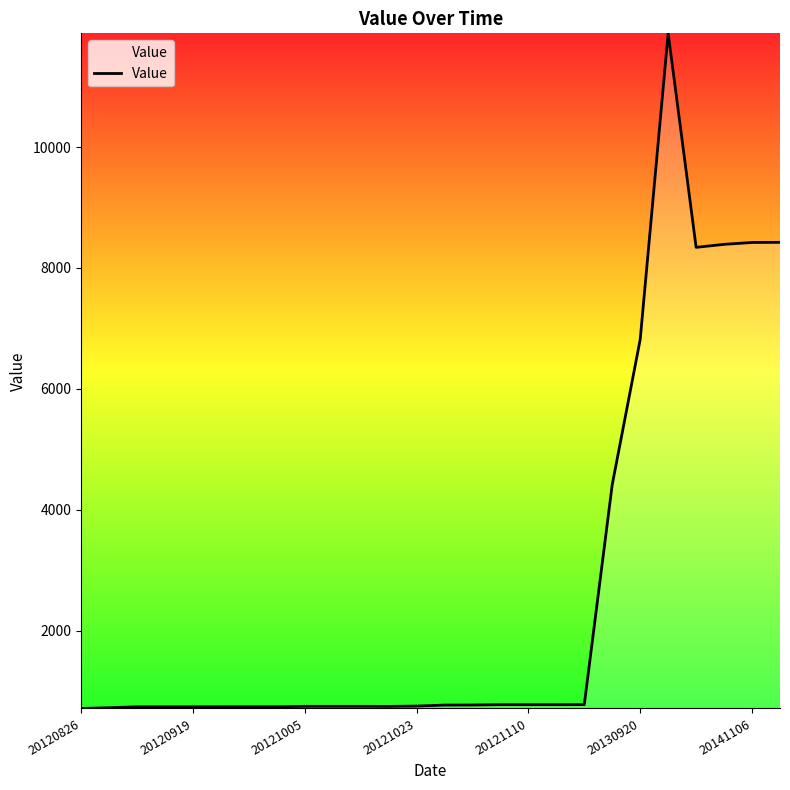

What is the maximum value shown in the chart?

11883